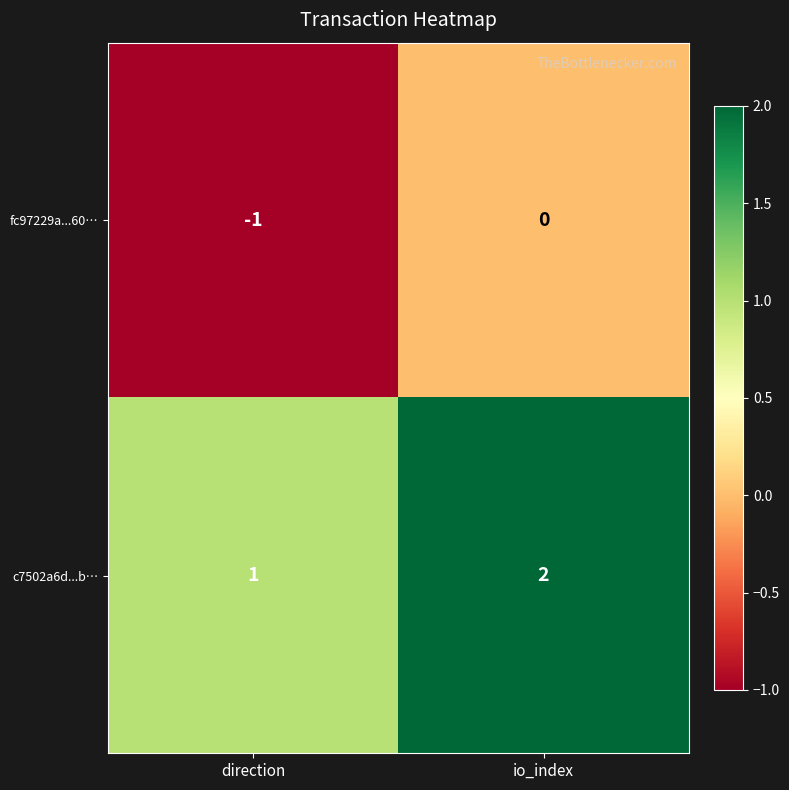

List the series in order of their peak value, lowest first.

fc97229a...60…, c7502a6d...b…